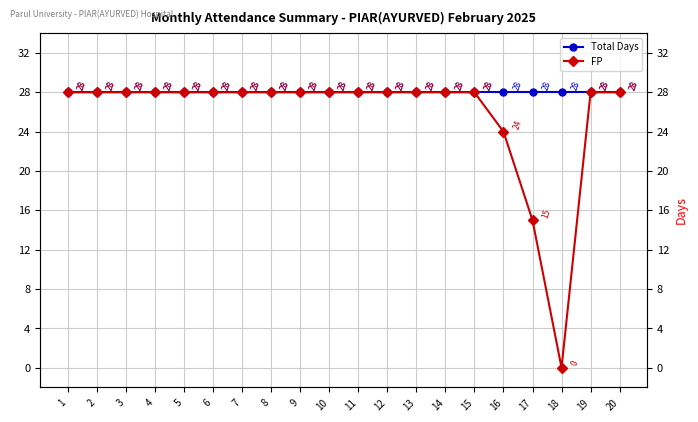

Reading left to right, extract all data points from this chart.

Total Days: 28	28	28	28	28	28	28	28	28	28	28	28	28	28	28	28	28	28	28	28
FP: 28	28	28	28	28	28	28	28	28	28	28	28	28	28	28	24	15	0	28	28